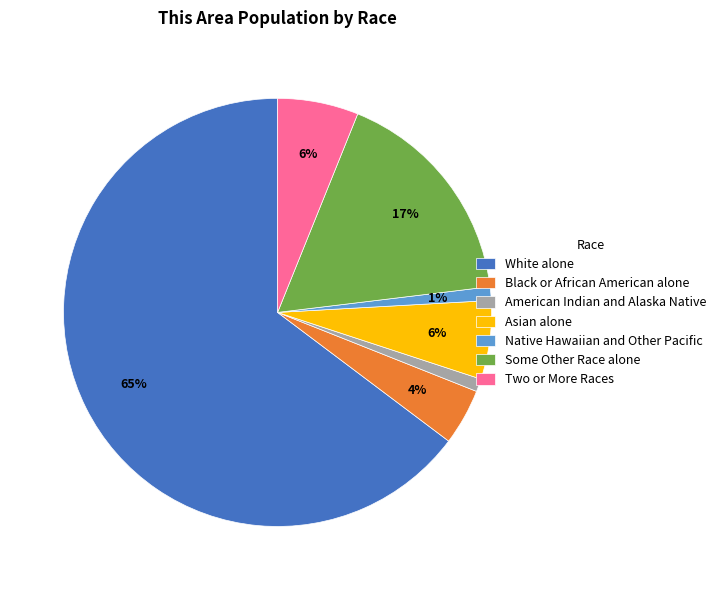

To the nearest percent, what percentage of the pie is American Indian and Alaska Native?

1%